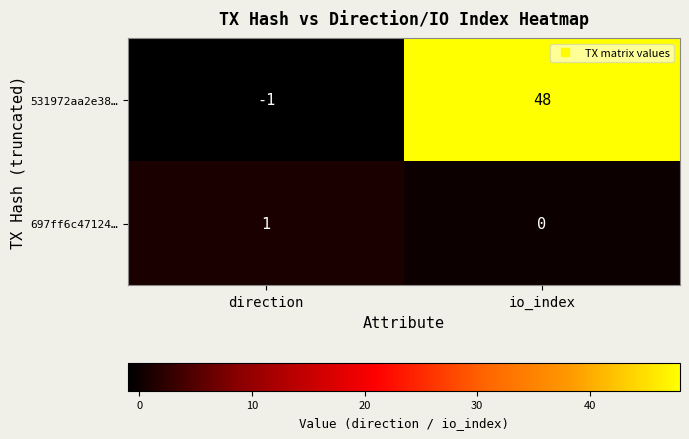

Which series has the largest total across all categories?

531972aa2e38…